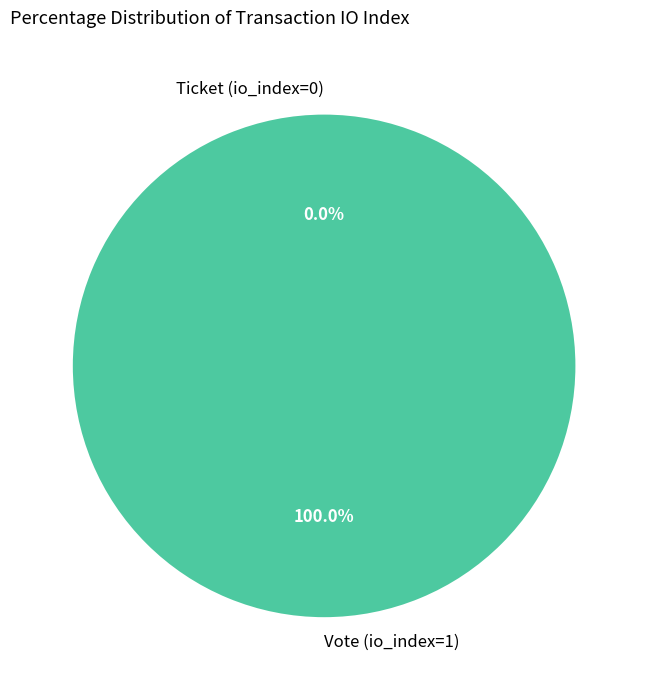

Is it true that Vote (io_index=1) is 100% of the pie?

True